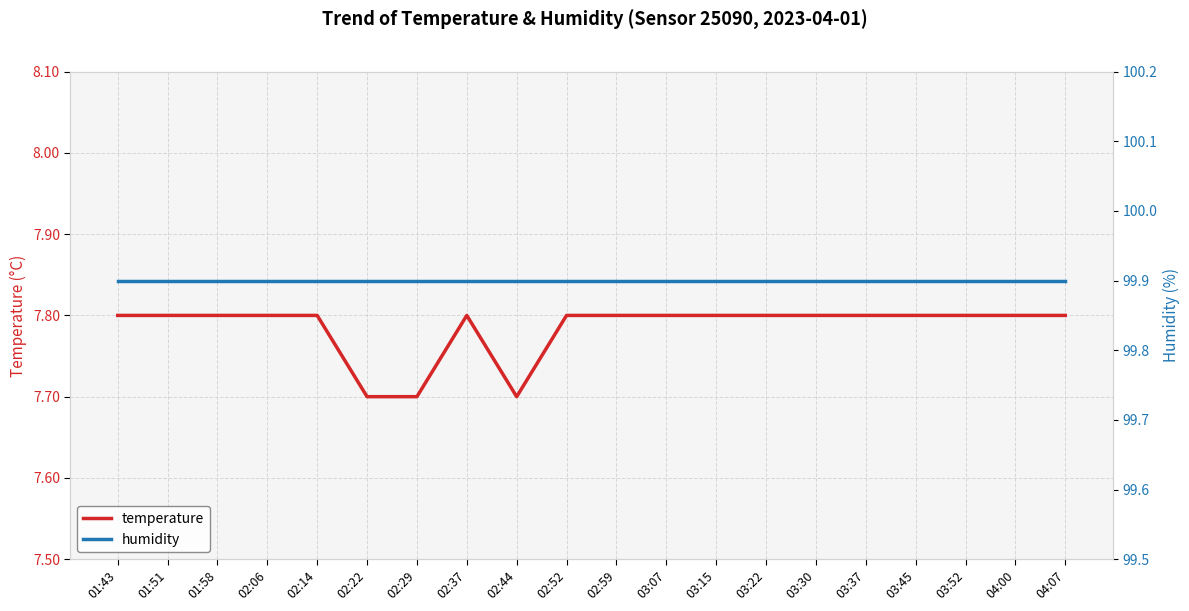

What is the minimum value for humidity?

99.9